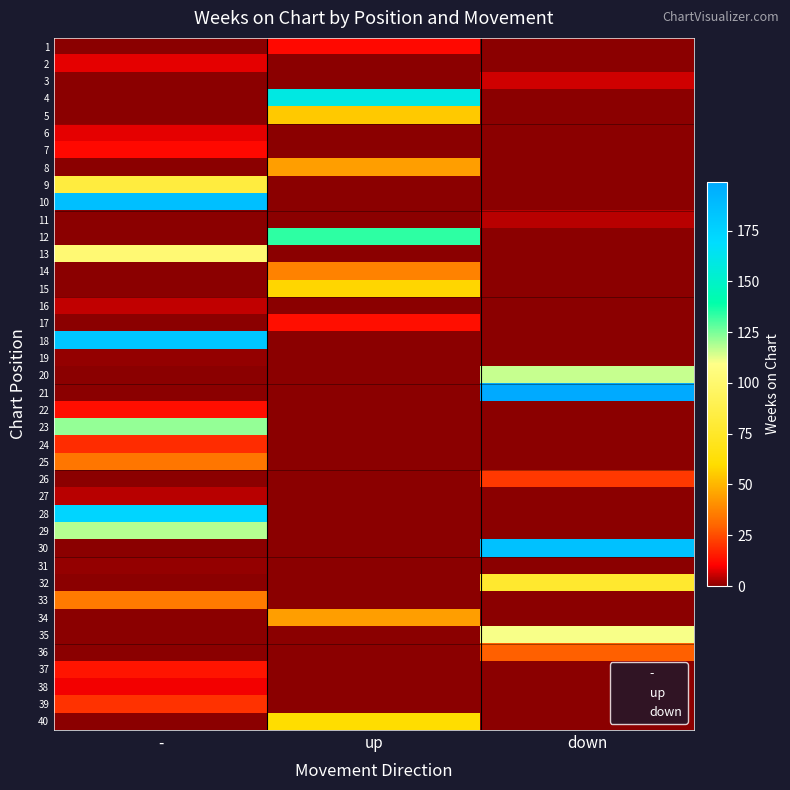

Reading right to left, list all the values displayed in this chart.

1: down=0	up=12	-=0
2: down=0	up=0	-=8
3: down=6	up=0	-=0
4: down=0	up=159	-=0
5: down=0	up=55	-=0
6: down=0	up=0	-=8
7: down=0	up=0	-=12
8: down=0	up=44	-=0
9: down=0	up=0	-=83
10: down=0	up=0	-=186
11: down=4	up=0	-=0
12: down=0	up=134	-=0
13: down=0	up=0	-=102
14: down=0	up=37	-=0
15: down=0	up=58	-=0
16: down=0	up=0	-=5
17: down=0	up=13	-=0
18: down=0	up=0	-=182
19: down=0	up=0	-=1
20: down=116	up=0	-=0
21: down=199	up=0	-=0
22: down=0	up=0	-=13
23: down=0	up=0	-=122
24: down=0	up=0	-=19
25: down=0	up=0	-=34
26: down=21	up=0	-=0
27: down=0	up=0	-=4
28: down=0	up=0	-=173
29: down=0	up=0	-=118
30: down=185	up=0	-=0
31: down=0	up=0	-=1
32: down=77	up=0	-=0
33: down=0	up=0	-=35
34: down=0	up=44	-=0
35: down=110	up=0	-=0
36: down=29	up=0	-=0
37: down=0	up=0	-=14
38: down=0	up=0	-=9
39: down=0	up=0	-=20
40: down=0	up=60	-=0